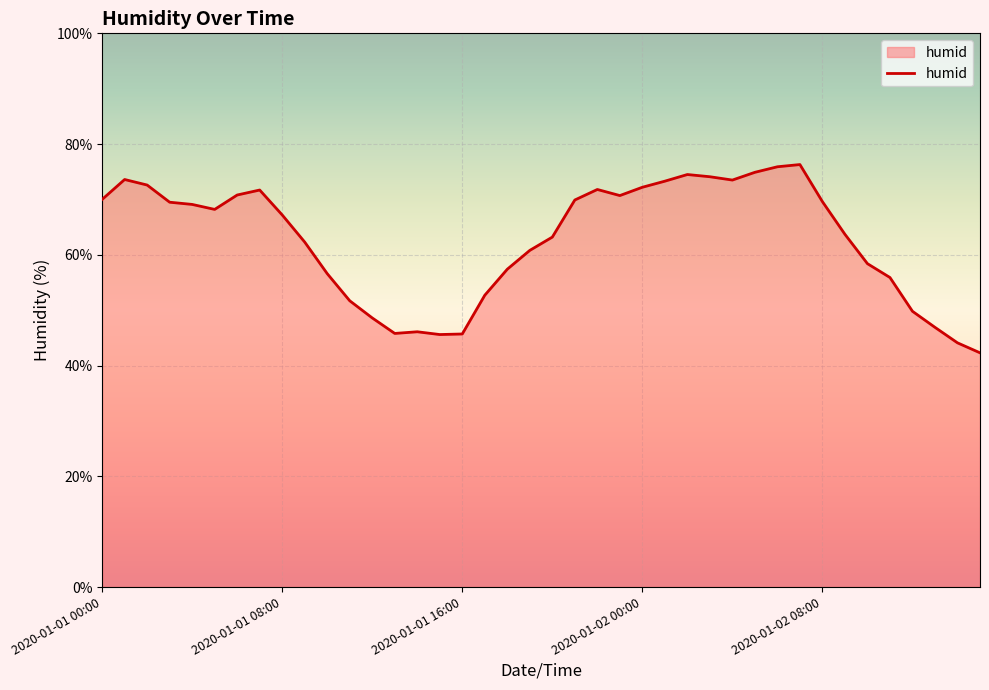

What is the maximum value shown in the chart?

76.3